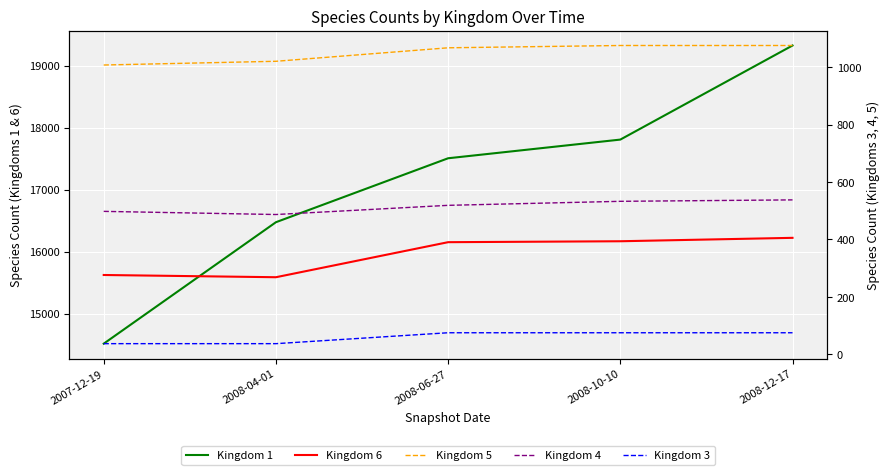

Rank the categories by Kingdom 1 value from highest to lowest.

2008-12-17, 2008-10-10, 2008-06-27, 2008-04-01, 2007-12-19